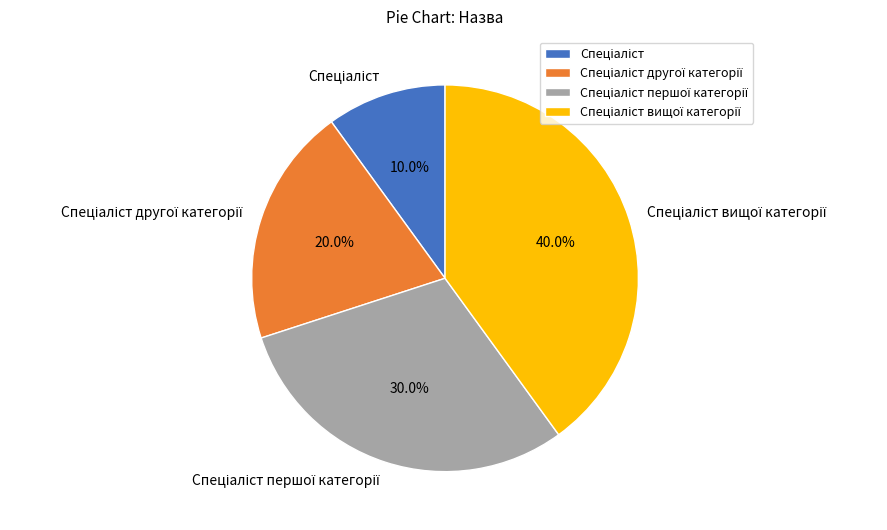

Is there a majority slice in this chart?

No